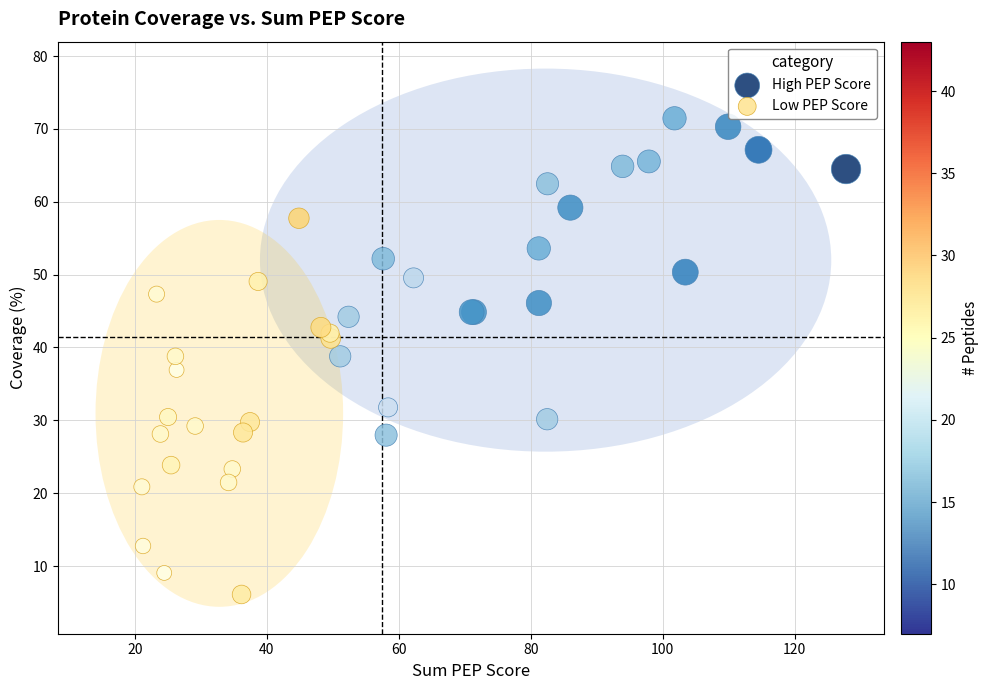

Which series contains the lowest Y value?

Low PEP Score